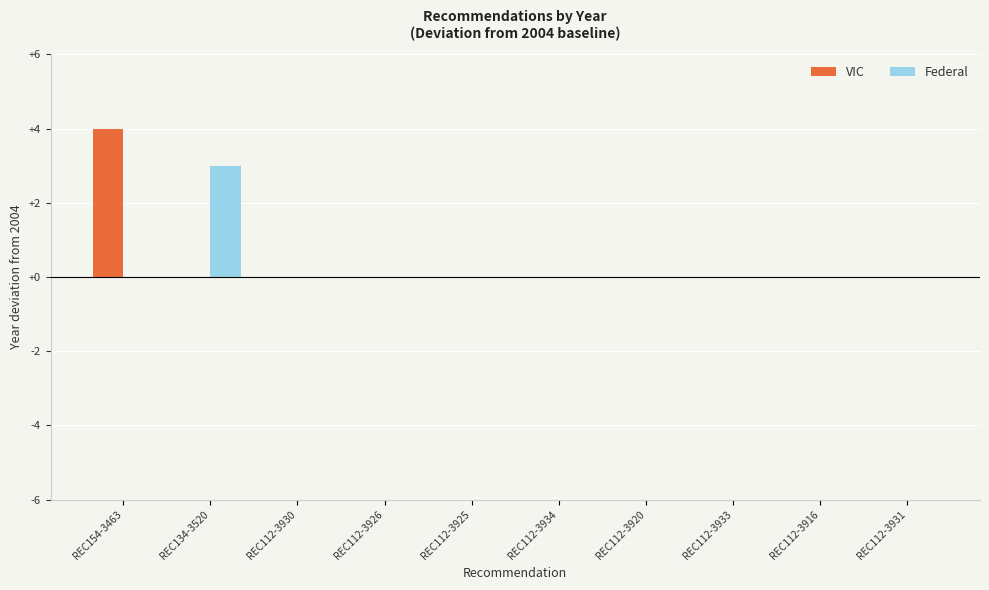

What is the maximum value for Federal?

3